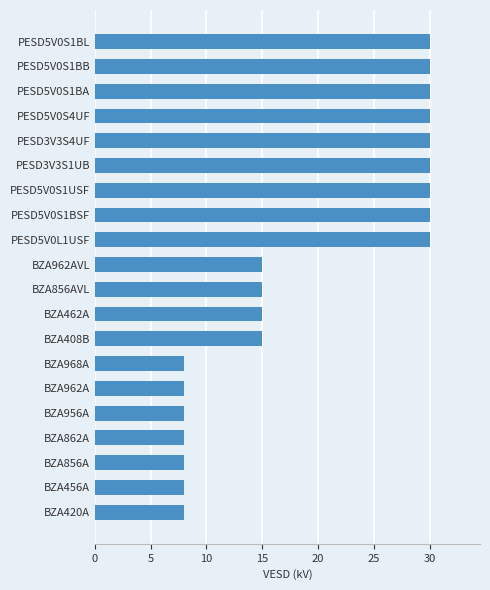

How many values are between 8 and 30?

20